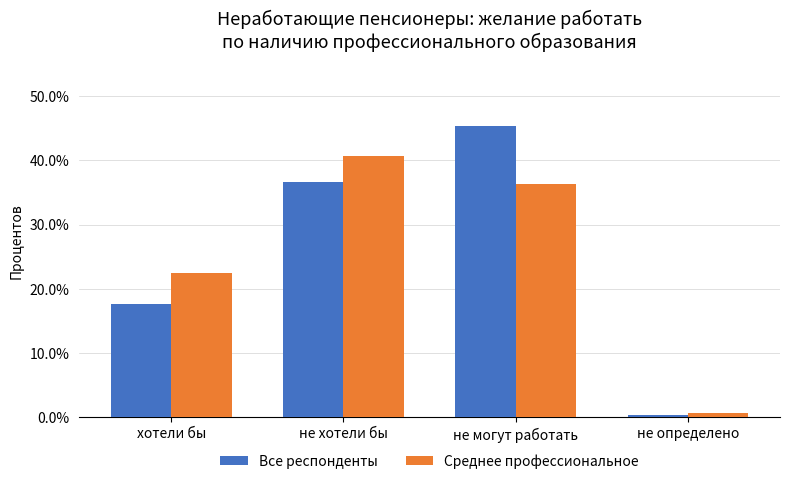

What are all the series names shown in the legend?

Все респонденты, Среднее профессиональное